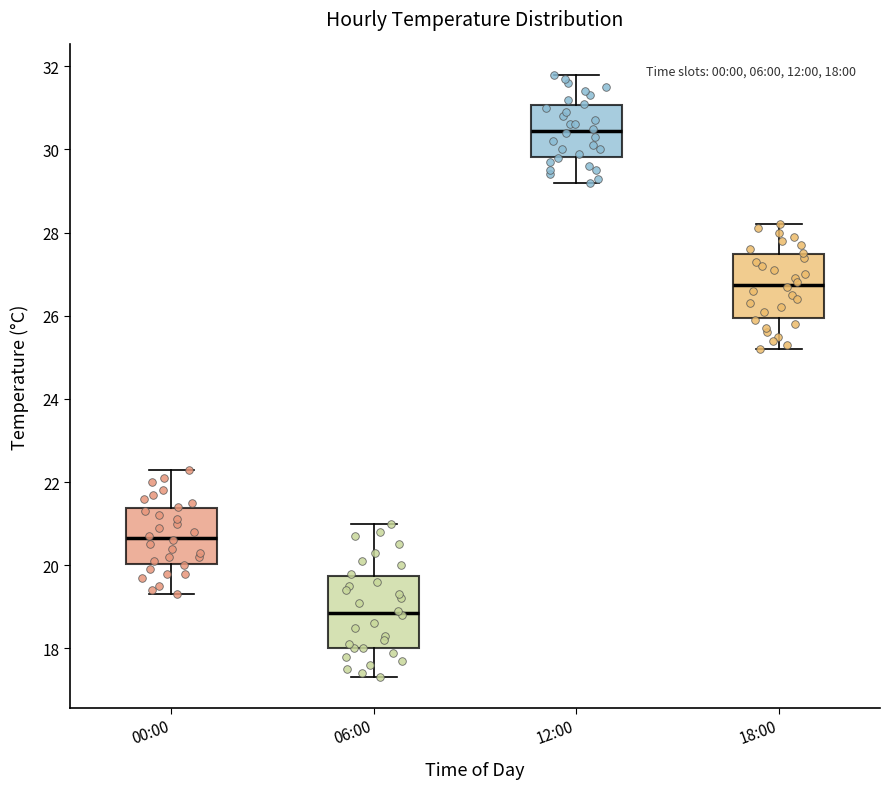

Comparing the boxes themselves (not the whiskers), which one is the tallest?

06:00